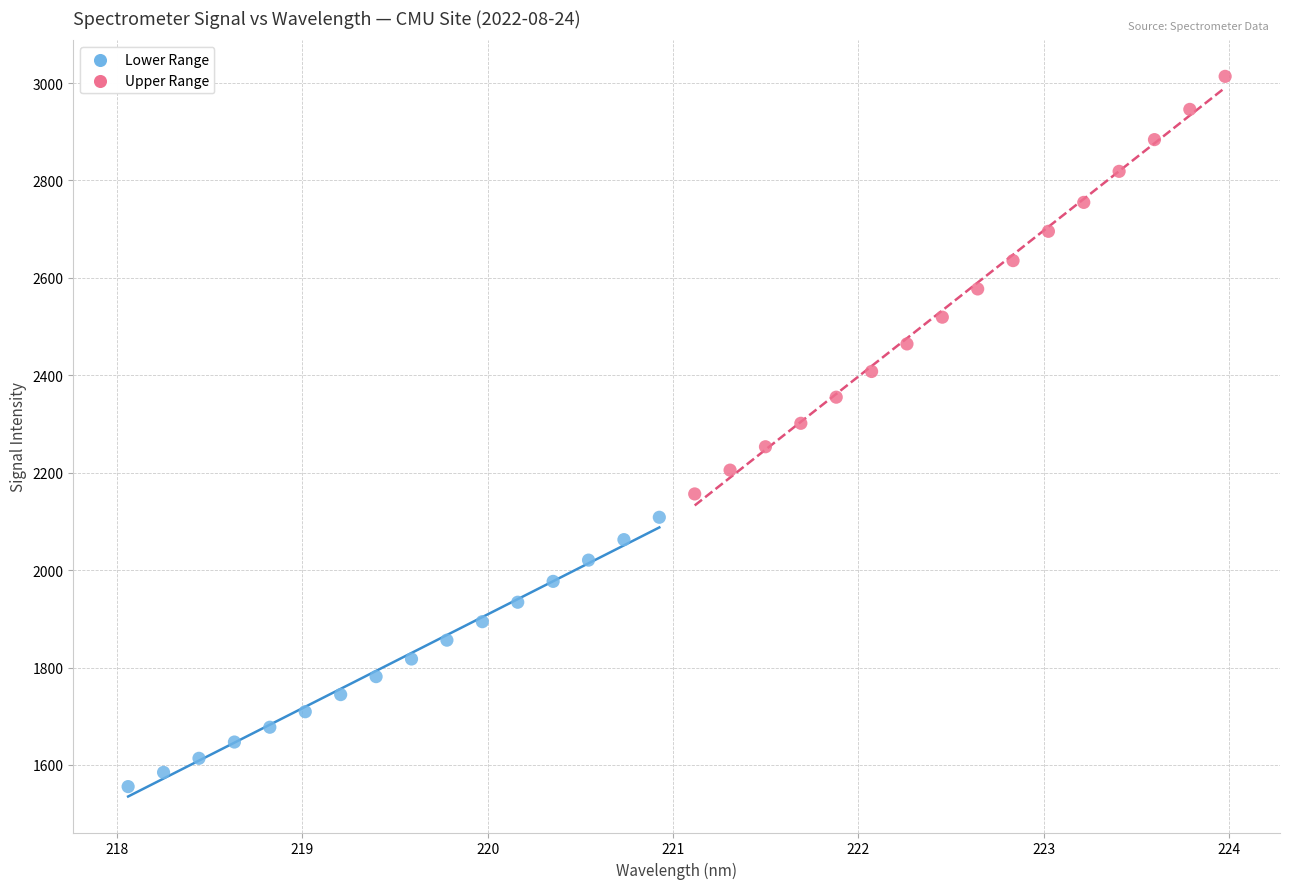

Which series reaches the maximum Y coordinate?

Upper Range